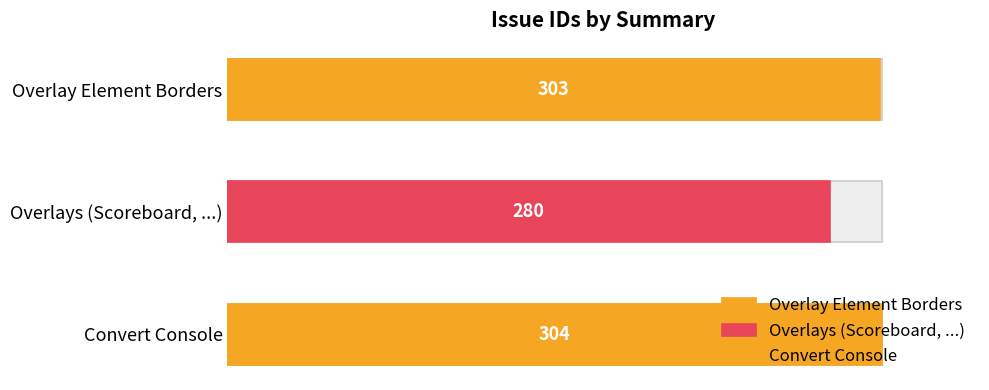

True or false: the data shows 450 at Overlays (Scoreboard, ...).

False